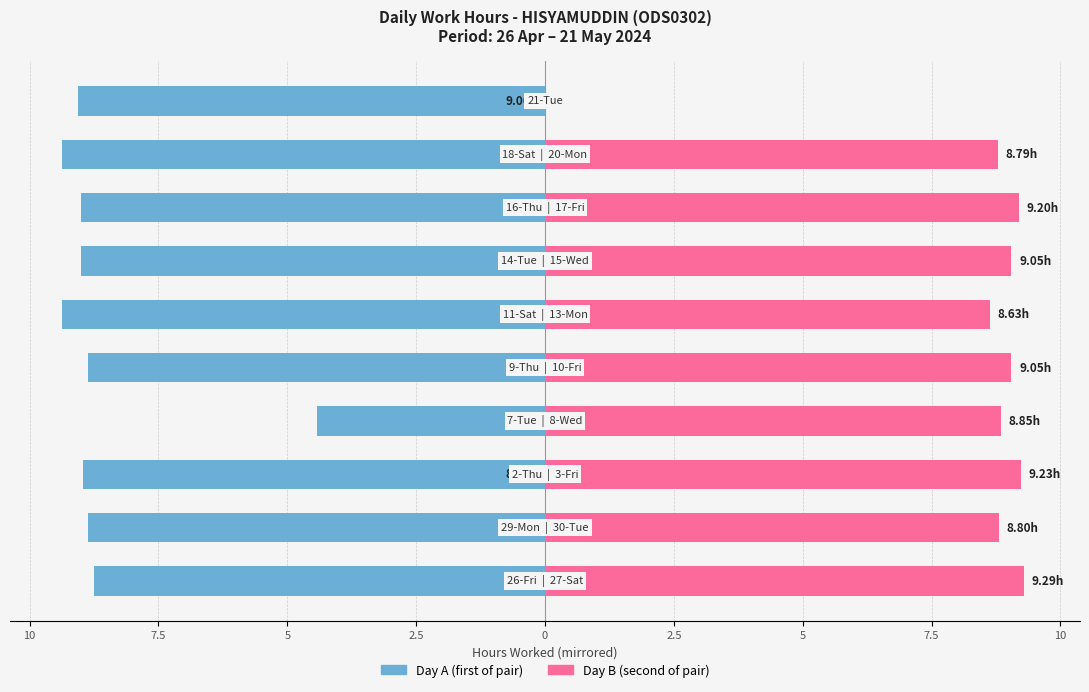

What is the difference between the highest and lowest values at 7.5?

18.2